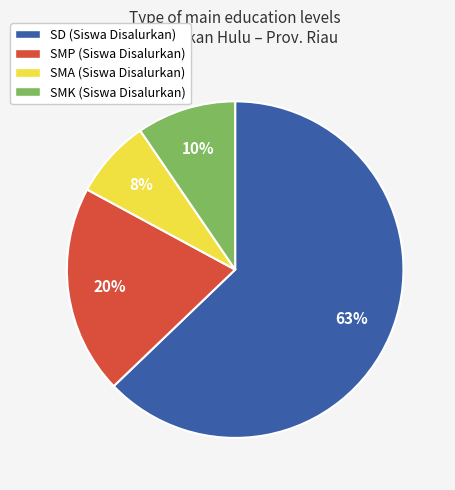

Which category has the biggest portion of the pie?

SD